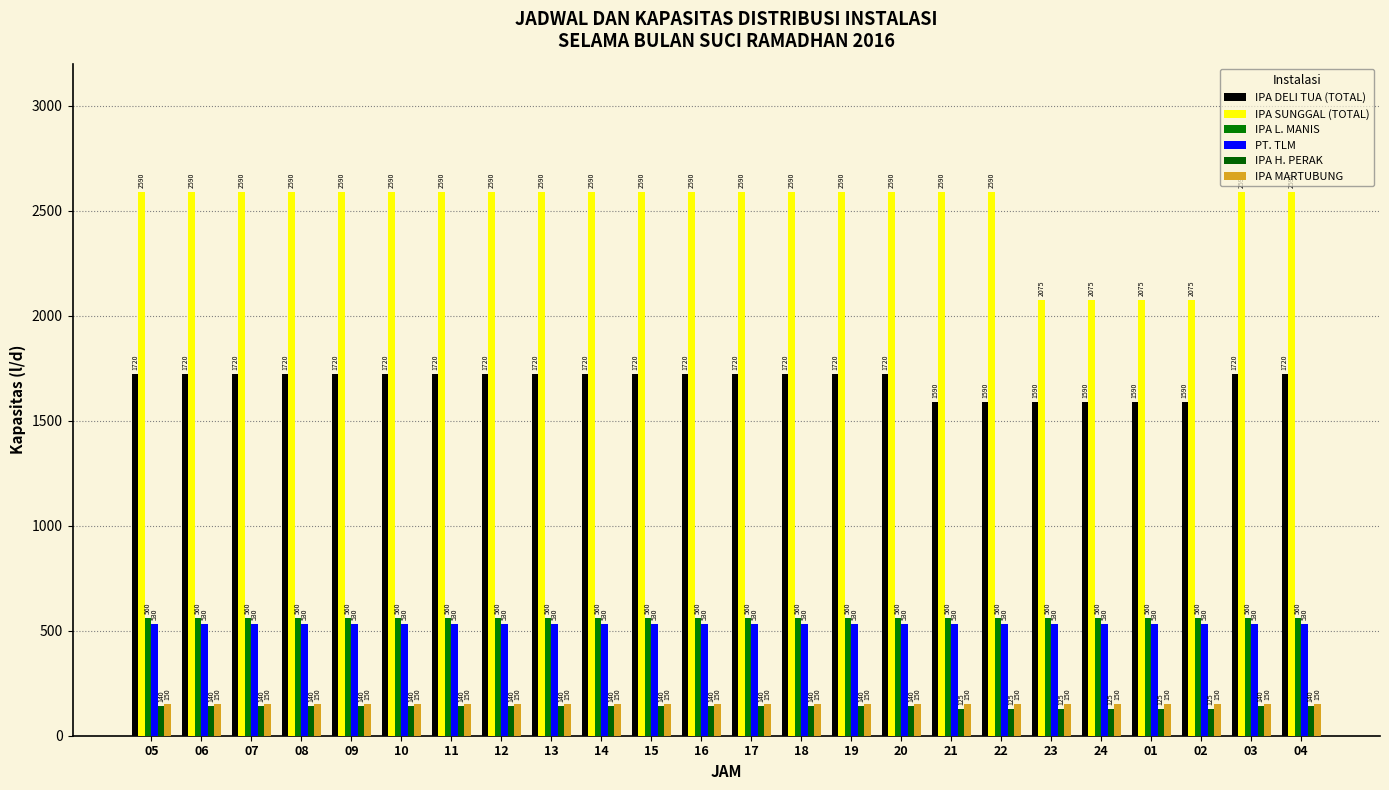

How many groups of bars are there?

24